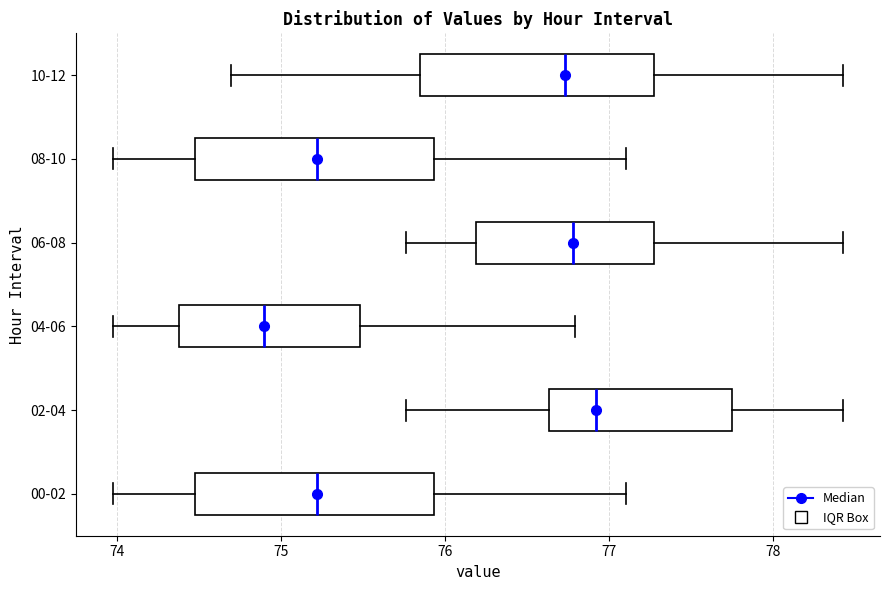

Reading bottom to top, transcribe this box plot: for each box, give where its median line is, the range the box spans, and where its two whiskers end, as read against the x-axis. The values are not printed on the chart, so give them approximately, as read against the axis.

00-02: median 75.2, box 74.5 to 75.9, whiskers 74.0 to 77.1
02-04: median 76.9, box 76.6 to 77.8, whiskers 75.8 to 78.4
04-06: median 74.9, box 74.4 to 75.5, whiskers 74.0 to 76.8
06-08: median 76.8, box 76.2 to 77.3, whiskers 75.8 to 78.4
08-10: median 75.2, box 74.5 to 75.9, whiskers 74.0 to 77.1
10-12: median 76.7, box 75.8 to 77.3, whiskers 74.7 to 78.4